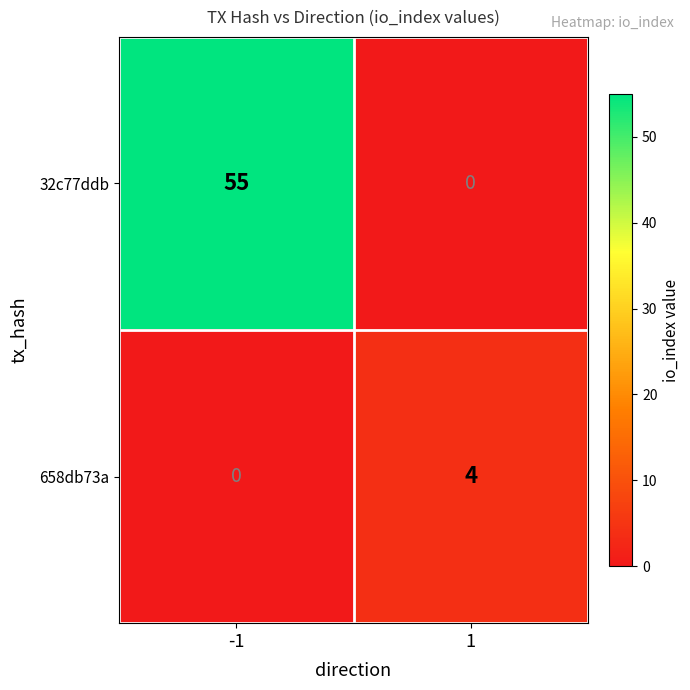

What is the highest value of the 32c77ddb series?

55